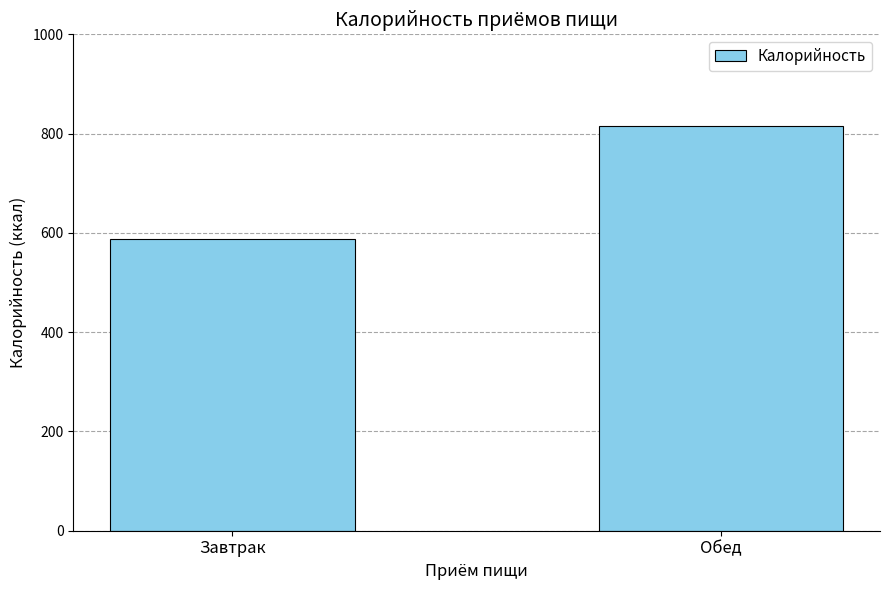

How many values are below 816?

1